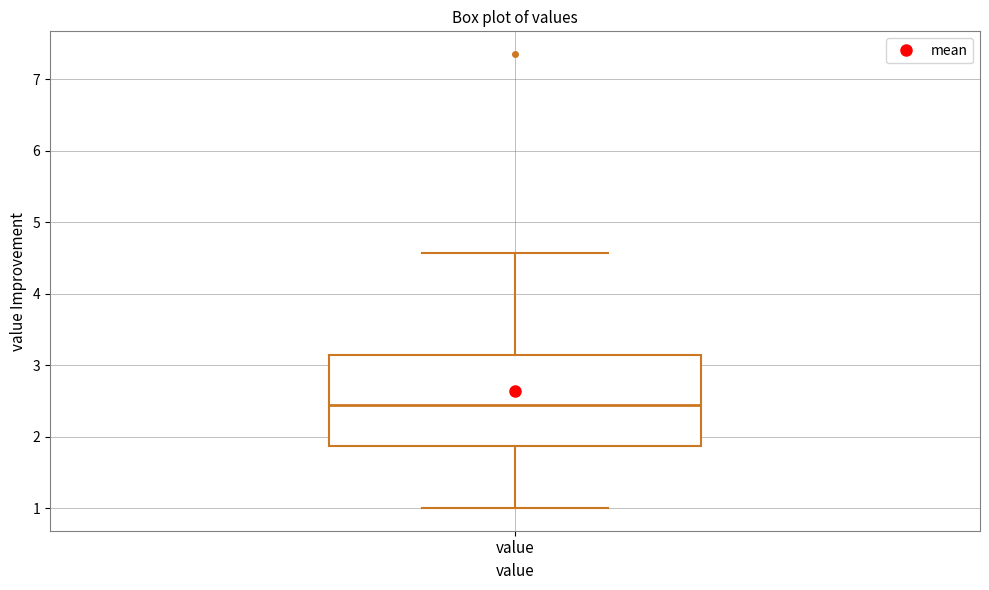

Where is the lower edge of the box for value on the y-axis? The values are not printed on the chart, so give them approximately, as read against the axis.

1.9